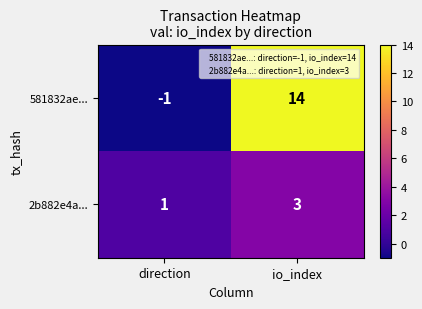

Read the 2b882e4a... value at io_index.

3